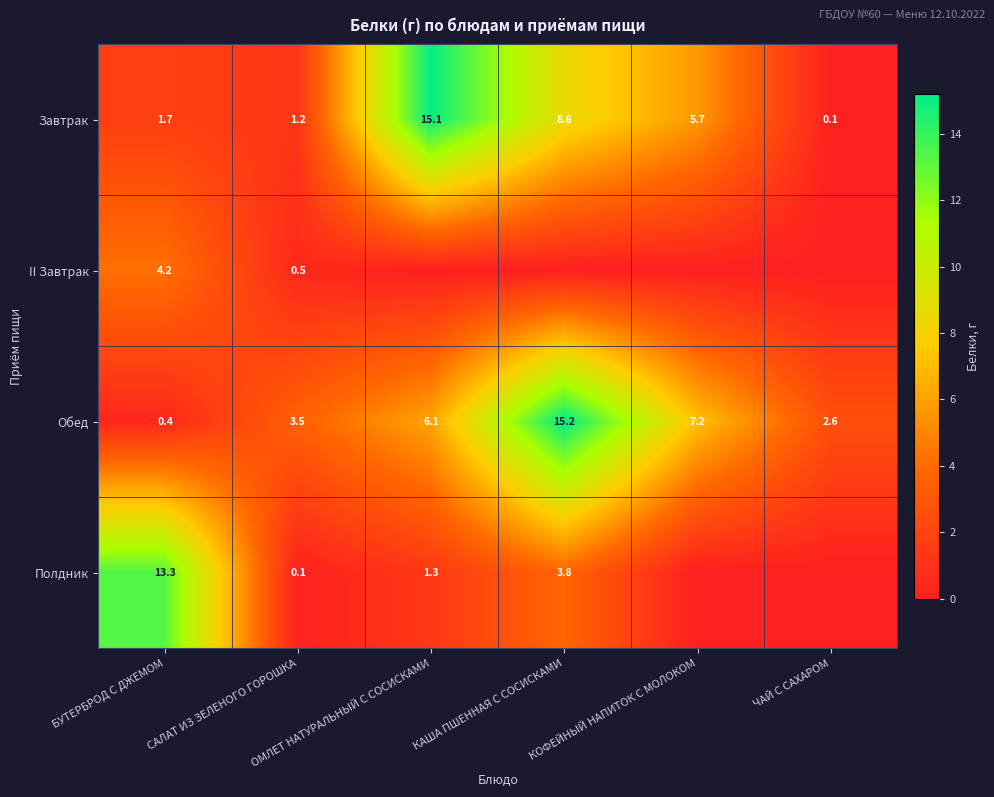

What is the difference between the second highest and minimum values in the Завтрак series?

8.5